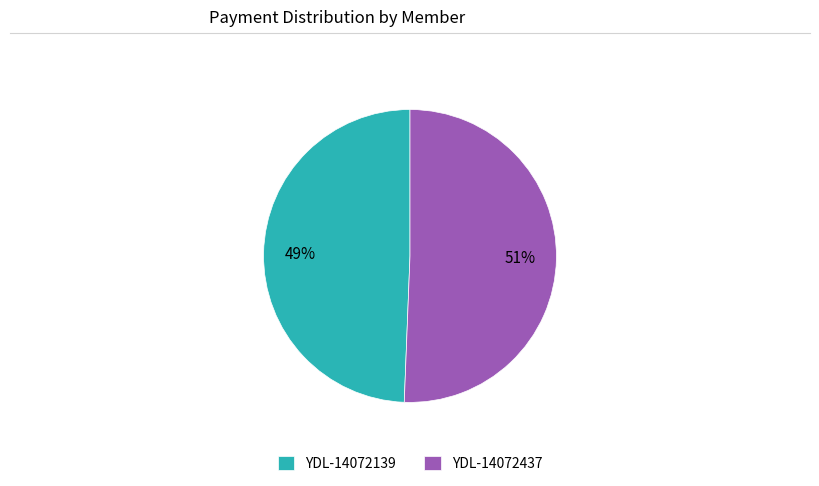

Is the sum of YDL-14072437 and YDL-14072139 greater than half?

Yes